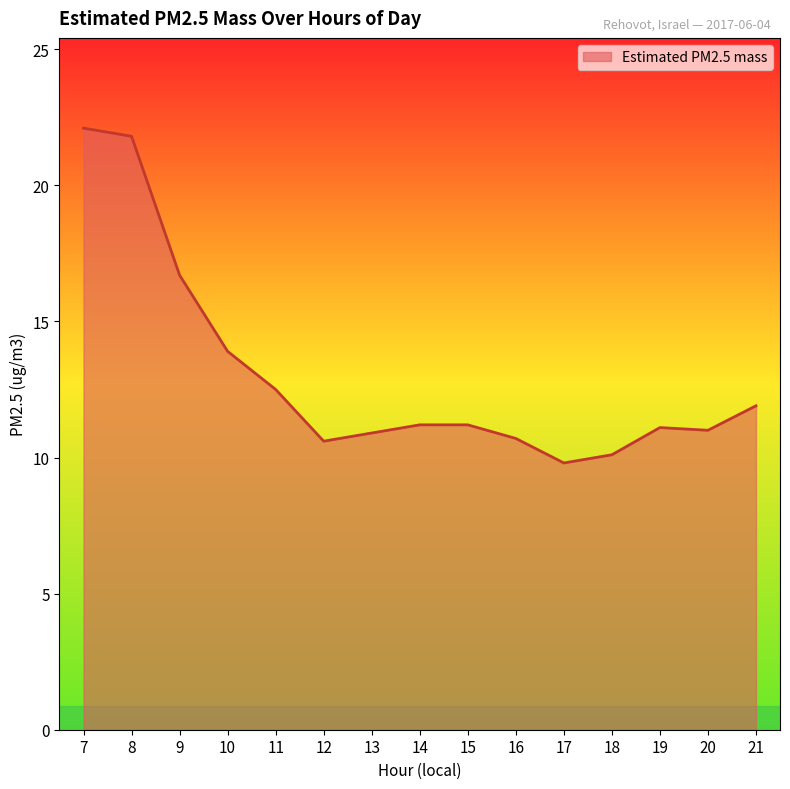

What is the maximum value shown in the chart?

22.1